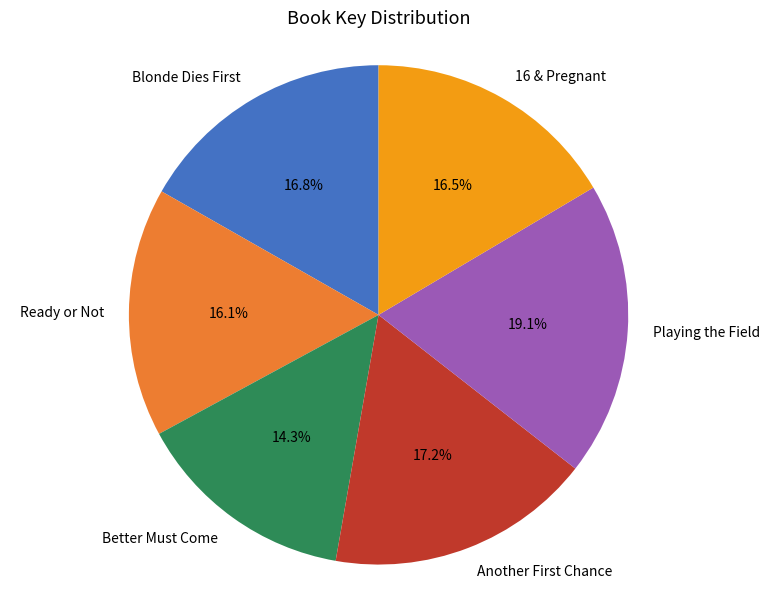

How many segments does this pie chart have?

6